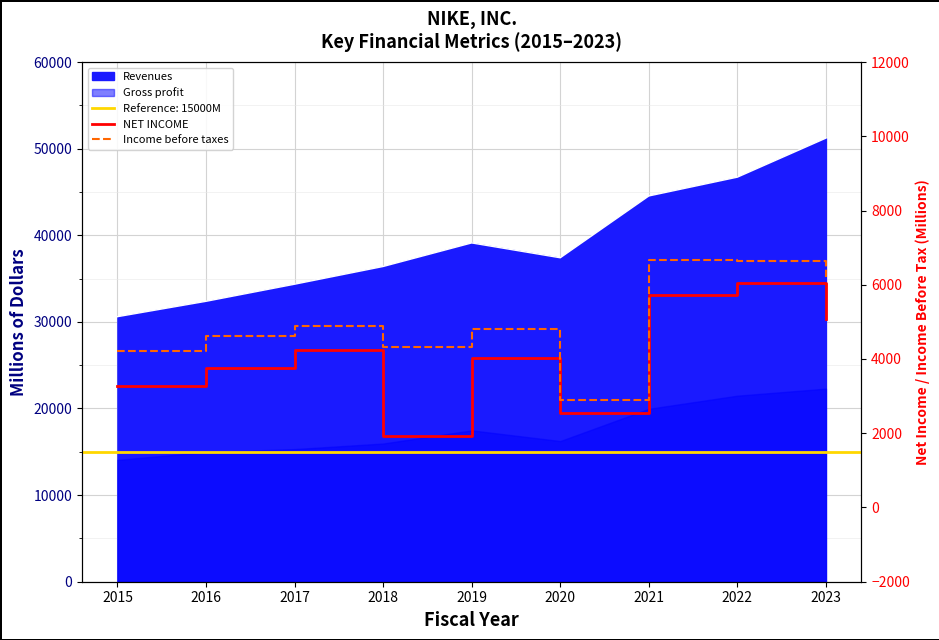

What is the average value of the Income before taxes series?

5027